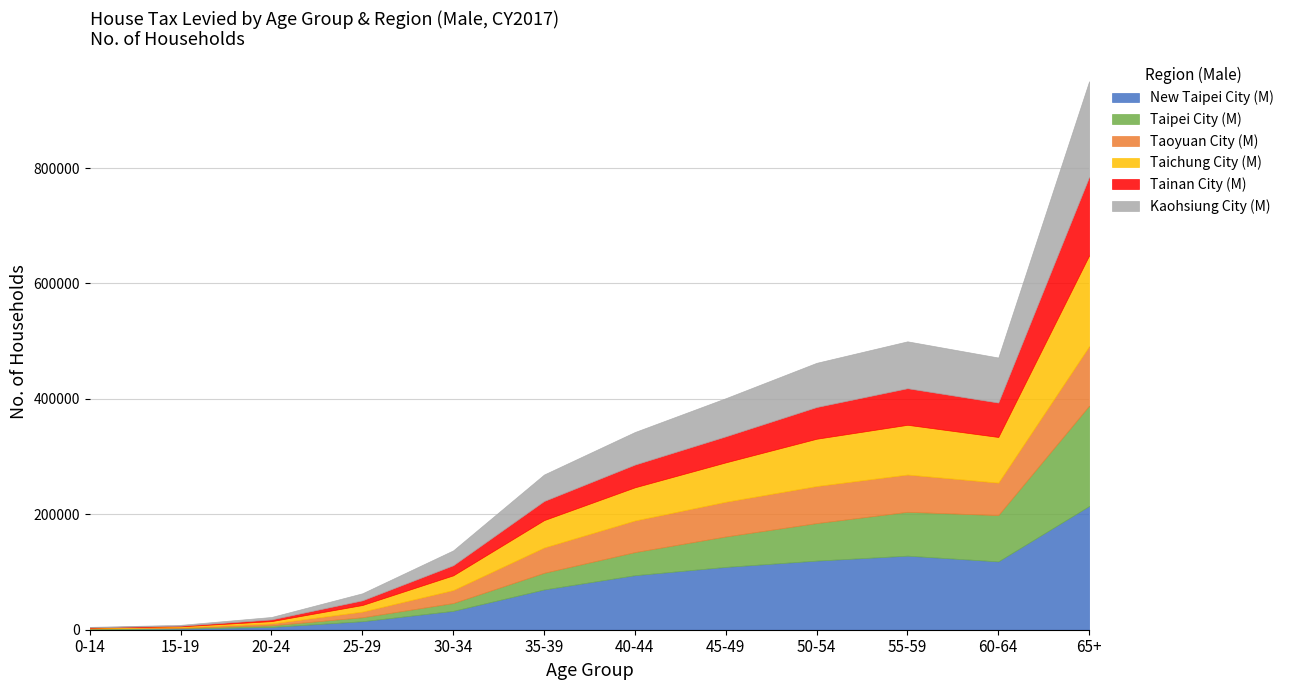

What position from the right is 25-29?

9